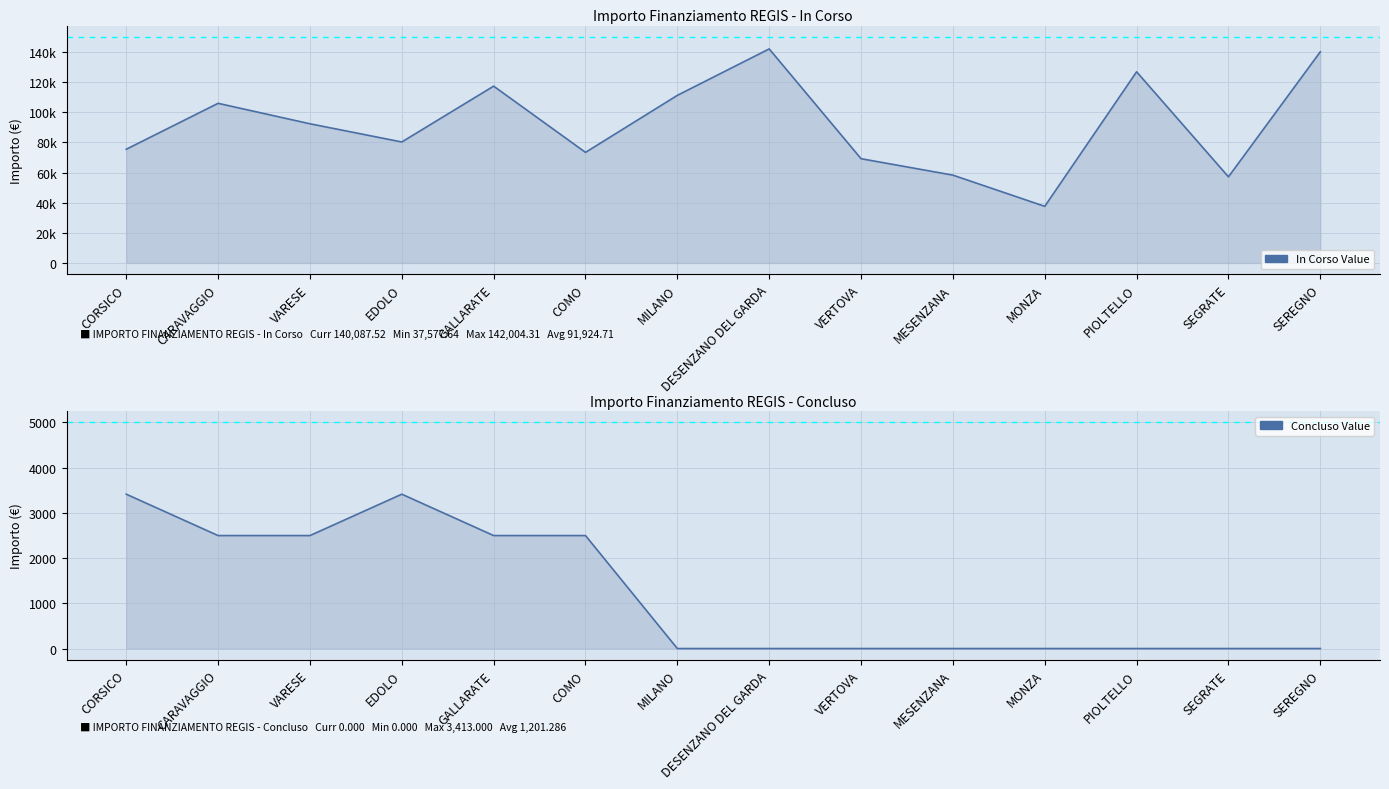

Between CORSICO and EDOLO, which series saw the biggest shift?

IMPORTO FINANZIAMENTO REGIS - In Corso